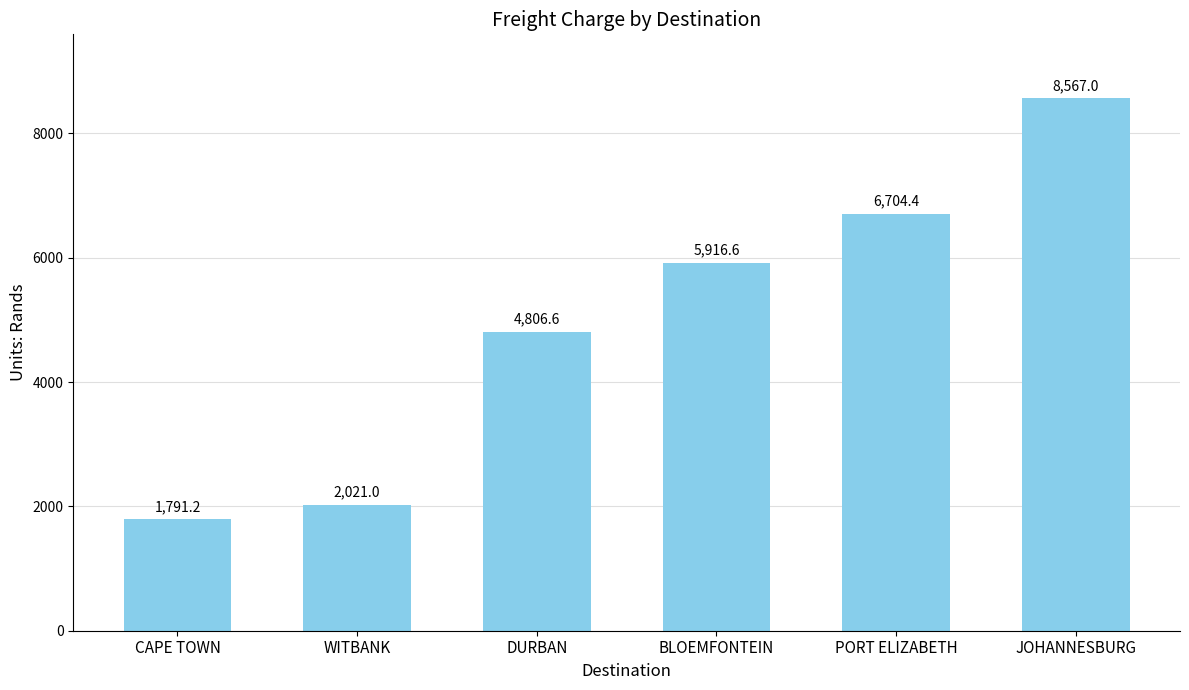

List the labels in order of value, largest first.

JOHANNESBURG, PORT ELIZABETH, BLOEMFONTEIN, DURBAN, WITBANK, CAPE TOWN